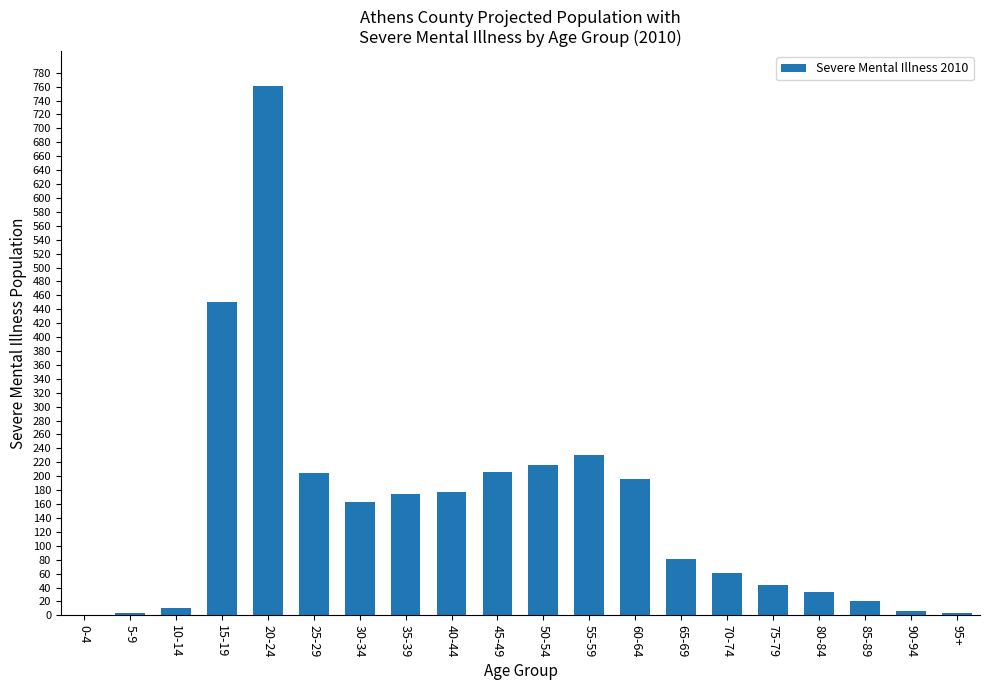

Approximately how many times larger is the value at 50-54 compared to 60-64?

1.1